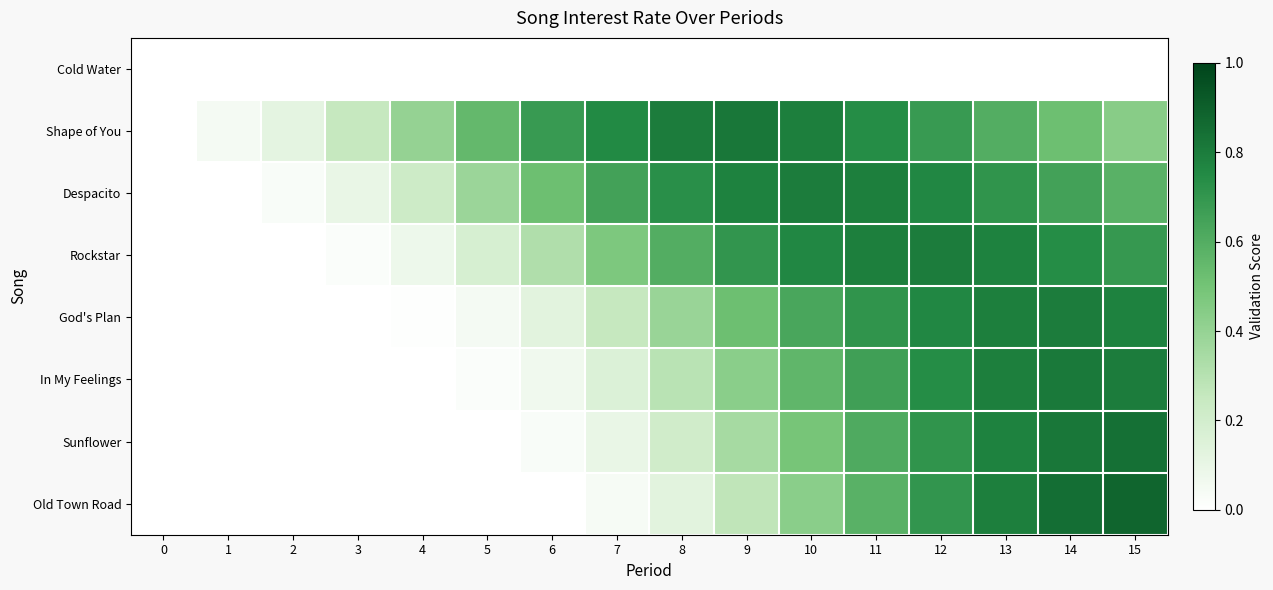

Reading left to right, transcribe all the data shown in this chart.

Cold Water: 0=0.0	1=0.0	2=0.0	3=0.0	4=0.0	5=0.0	6=0.0	7=0.0	8=0.0	9=0.0	10=0.0	11=0.0	12=0.0	13=0.0	14=0.0	15=0.0
Shape of You: 0=0.0	1=0.1	2=0.1	3=0.2	4=0.4	5=0.6	6=0.7	7=0.8	8=0.8	9=0.8	10=0.8	11=0.7	12=0.7	13=0.6	14=0.5	15=0.4
Despacito: 0=0.0	1=0.0	2=0.0	3=0.1	4=0.2	5=0.4	6=0.5	7=0.7	8=0.7	9=0.8	10=0.8	11=0.8	12=0.8	13=0.7	14=0.7	15=0.6
Rockstar: 0=0.0	1=0.0	2=0.0	3=0.0	4=0.1	5=0.2	6=0.3	7=0.5	8=0.6	9=0.7	10=0.8	11=0.8	12=0.8	13=0.8	14=0.7	15=0.7
God's Plan: 0=0.0	1=0.0	2=0.0	3=0.0	4=0.0	5=0.1	6=0.1	7=0.2	8=0.4	9=0.5	10=0.6	11=0.7	12=0.8	13=0.8	14=0.8	15=0.8
In My Feelings: 0=0.0	1=0.0	2=0.0	3=0.0	4=0.0	5=0.0	6=0.1	7=0.2	8=0.3	9=0.4	10=0.6	11=0.7	12=0.7	13=0.8	14=0.8	15=0.8
Sunflower: 0=0.0	1=0.0	2=0.0	3=0.0	4=0.0	5=0.0	6=0.0	7=0.1	8=0.2	9=0.3	10=0.5	11=0.6	12=0.7	13=0.8	14=0.8	15=0.8
Old Town Road: 0=0.0	1=0.0	2=0.0	3=0.0	4=0.0	5=0.0	6=0.0	7=0.0	8=0.1	9=0.3	10=0.4	11=0.6	12=0.7	13=0.8	14=0.8	15=0.9